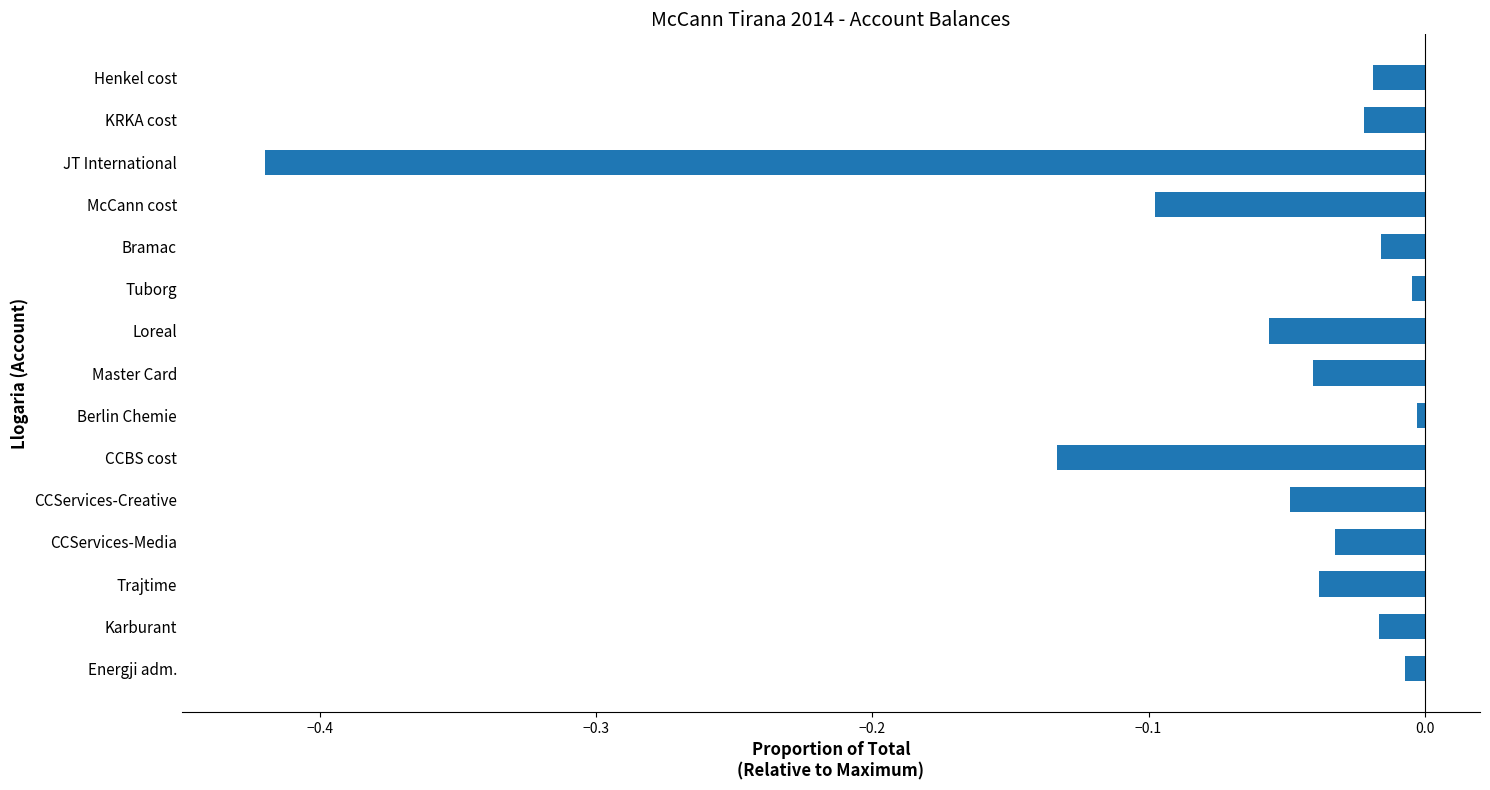

What is the sum of all values?

-1.0